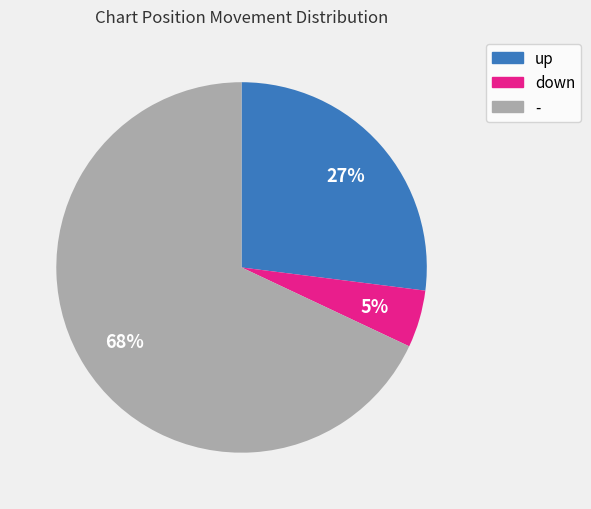

What is the largest slice in the pie chart?

-